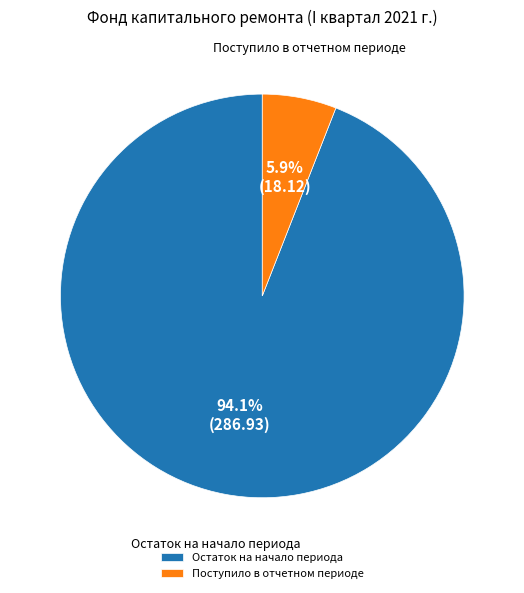

What is the smallest slice in the pie chart?

Поступило в отчетном периоде